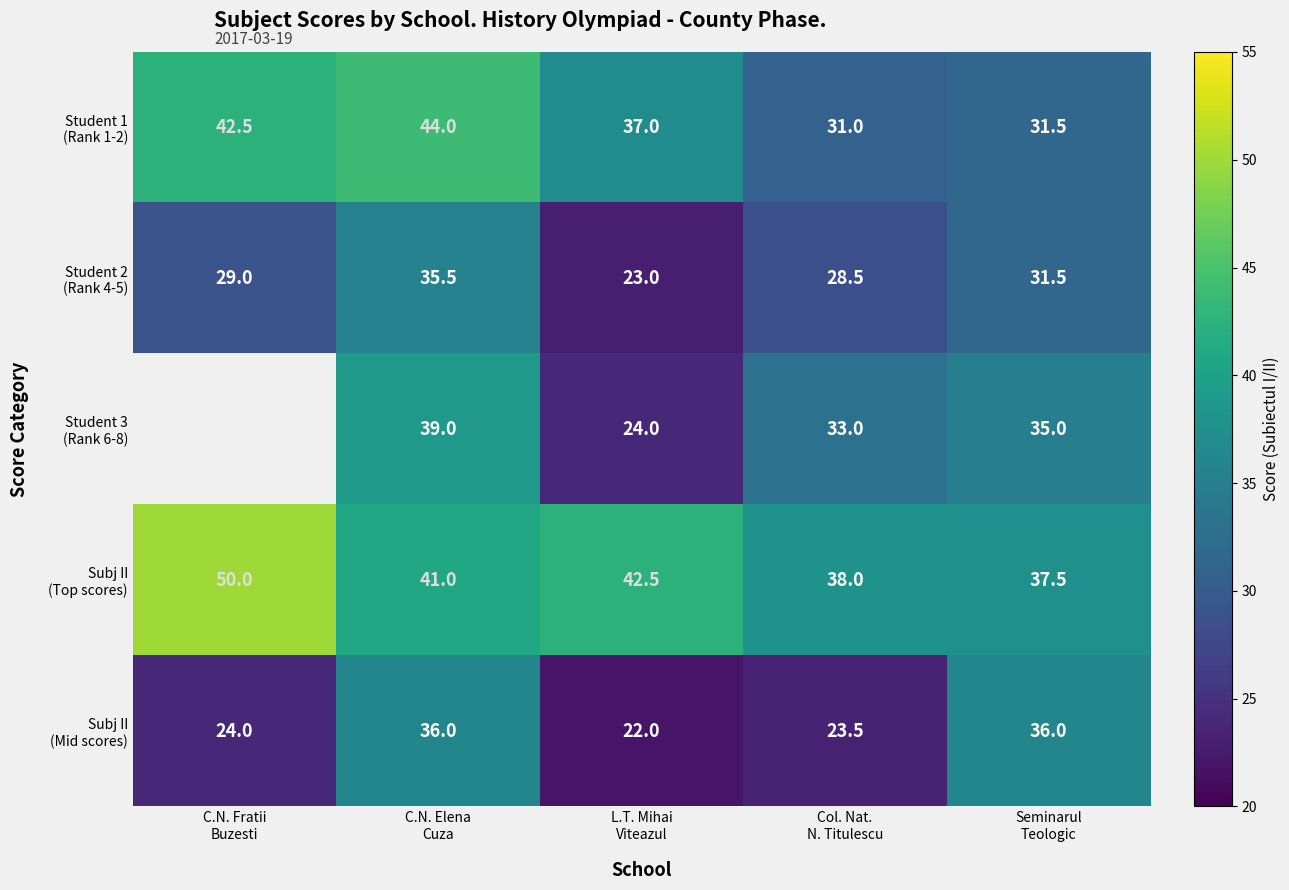

What is the approximate value of Student 1 (Rank 1-2) at C.N. Fratii Buzesti?

42.5